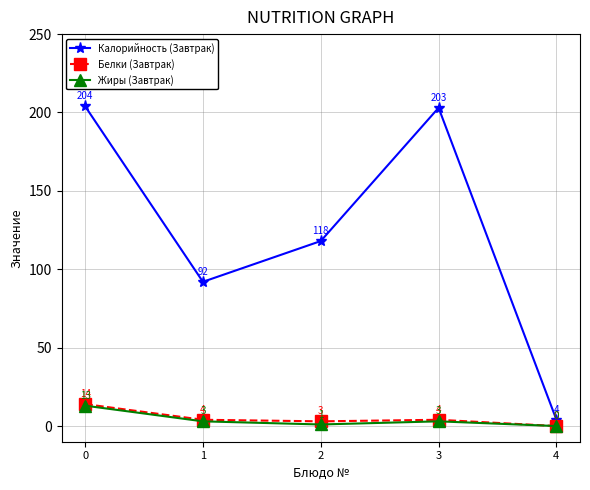

At which category does Белки (Завтрак) reach its first local valley?

2